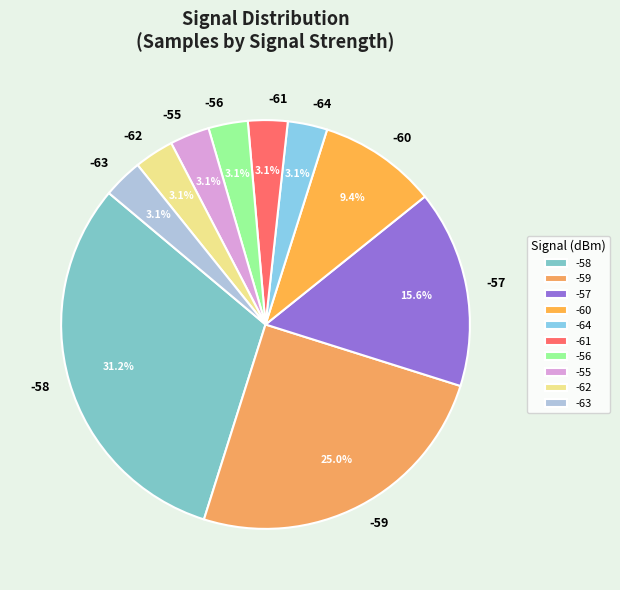

To the nearest percent, what portion does -58 represent?

31%